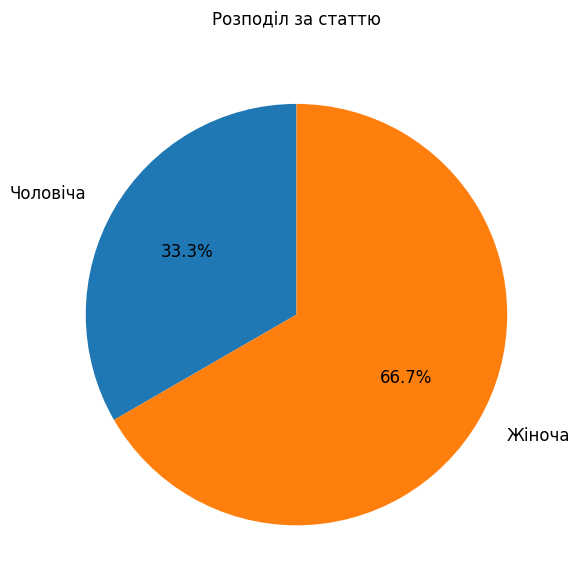

Count the number of slices in the pie.

2